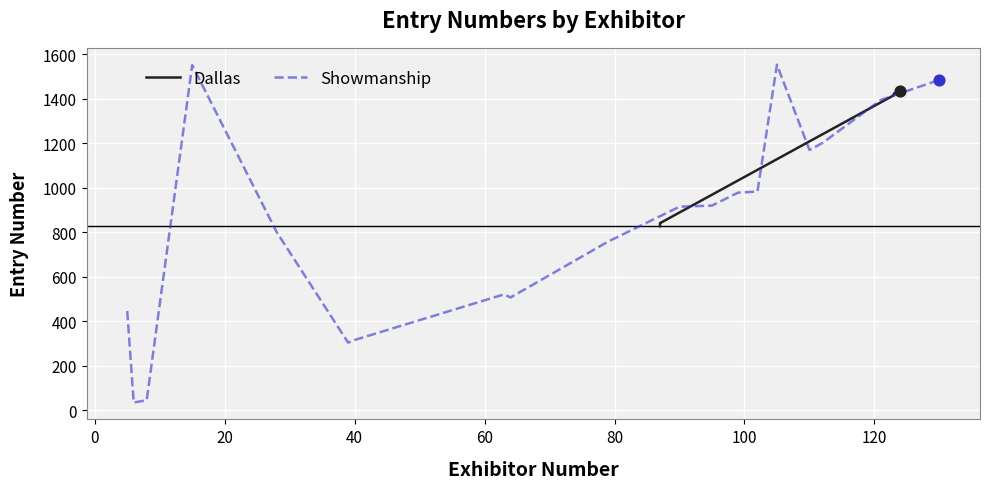

What are all the series names shown in the legend?

Dallas, Showmanship